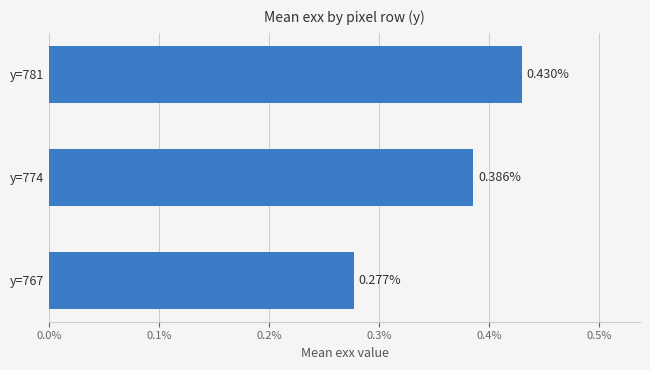

How many distinct data groups are displayed?

1